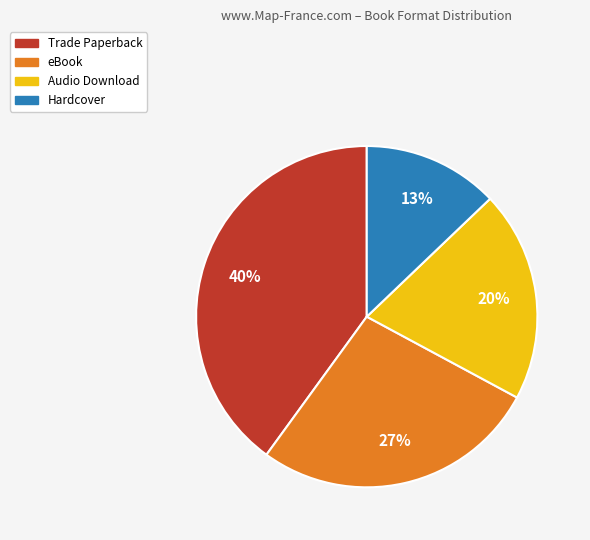

Combined, do Trade Paperback and eBook account for over 50%?

Yes